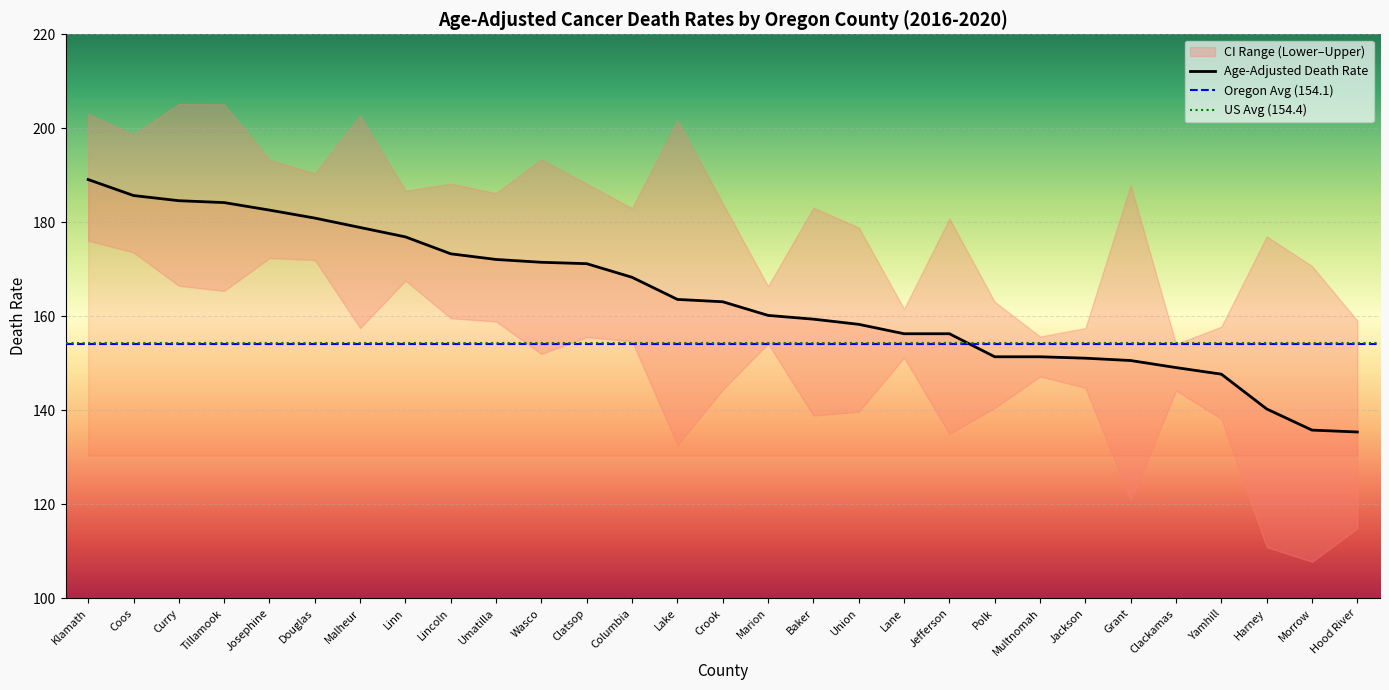

True or false: Age-Adjusted Death Rate and Lower CI intersect in this chart.

False